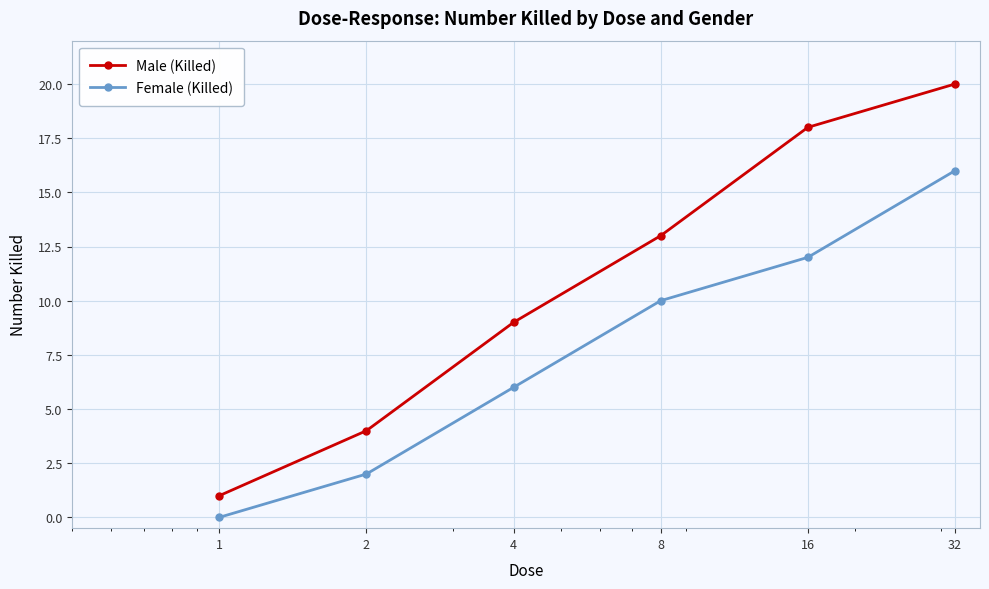

Count the number of categories in the chart.

6